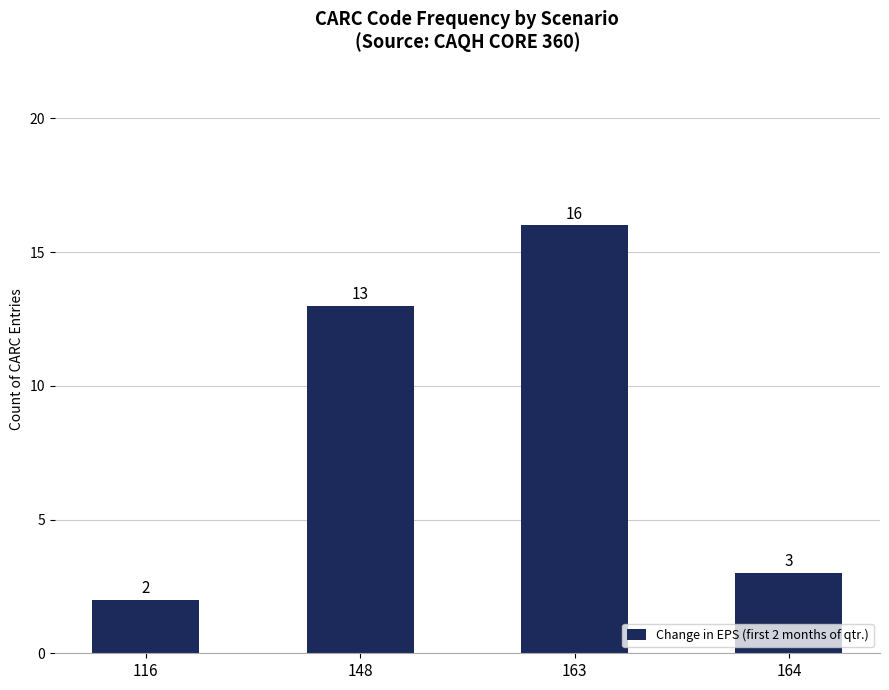

How many data points are less than 13?

2